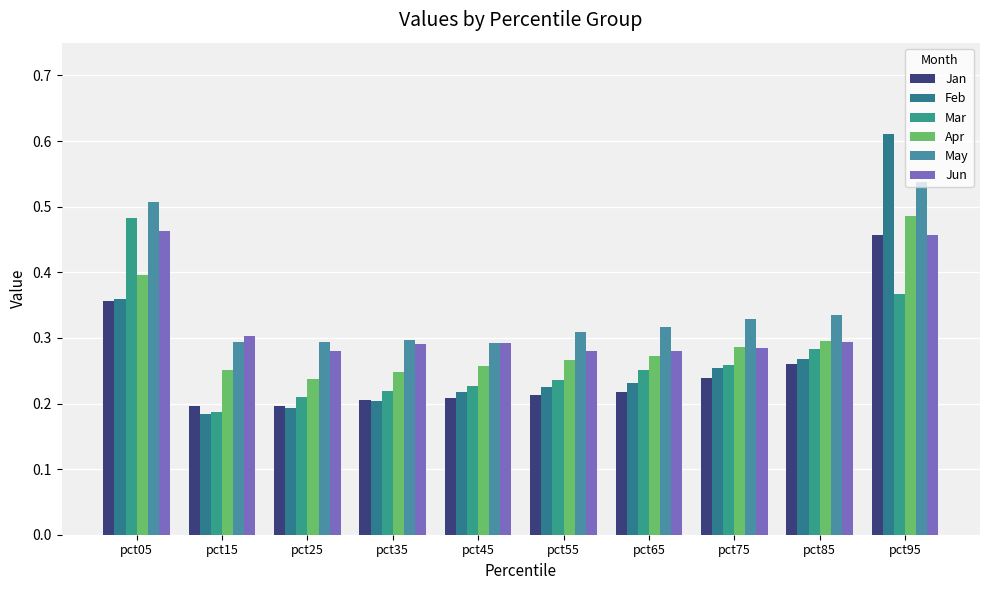

What are all the series names shown in the legend?

Jan, Feb, Mar, Apr, May, Jun